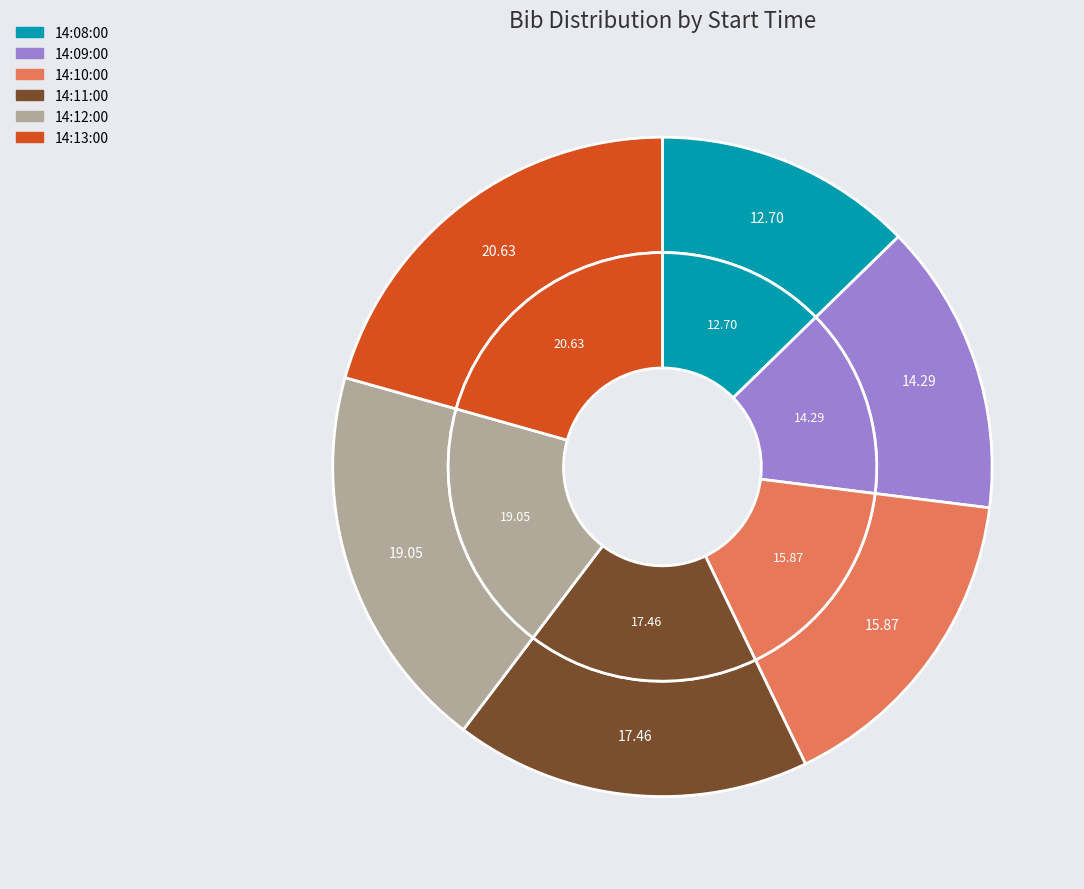

To the nearest percent, what is the difference between the 14:10:00 and 14:08:00 slice percentages?

3%